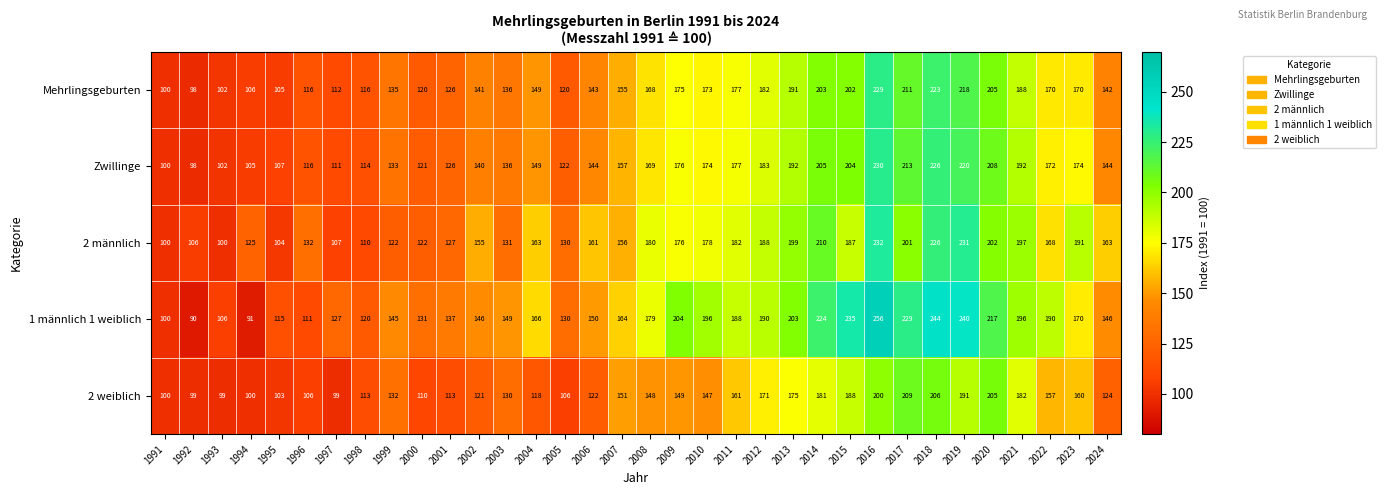

What is the average value of the Mehrlingsgeburten series?

156